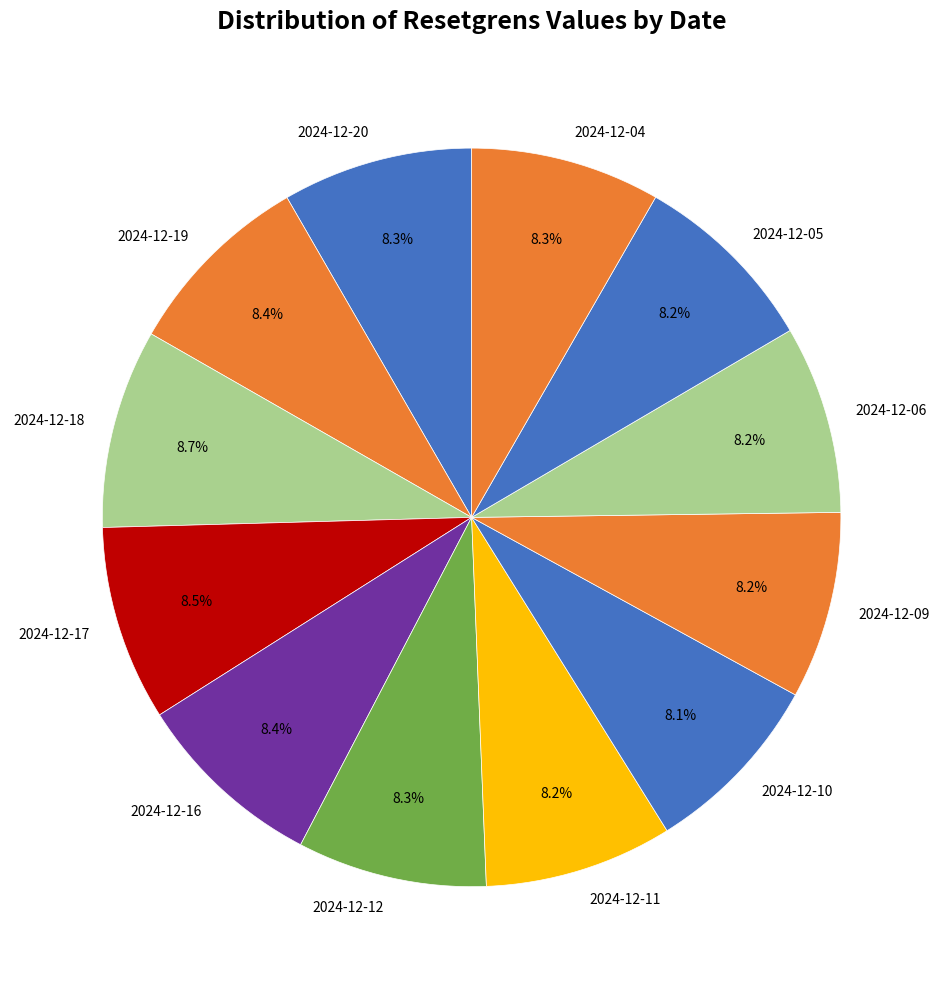

To the nearest percent, what portion does 2024-12-16 represent?

8%